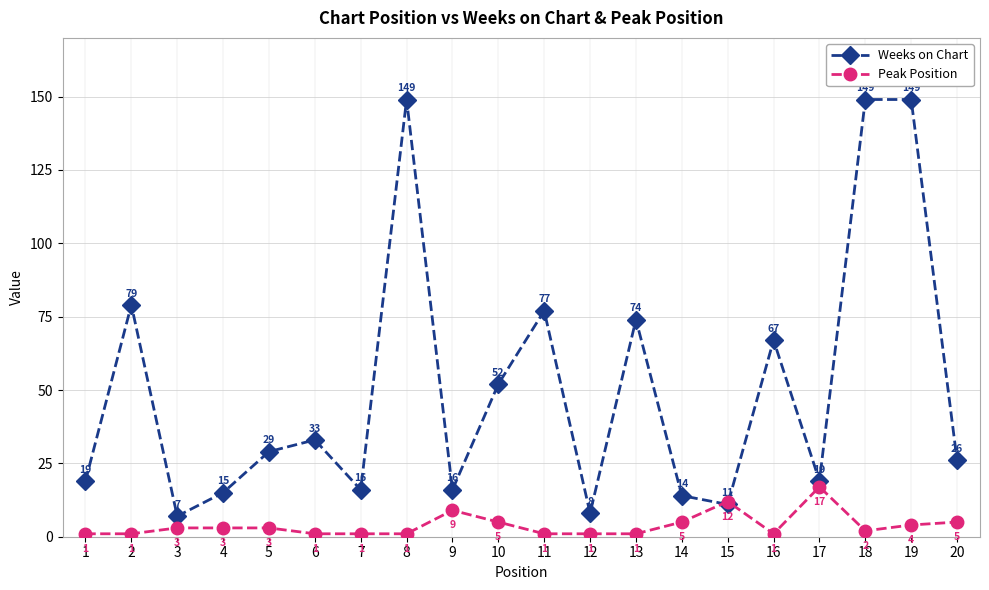

List the series in order of their overall mean, highest first.

Weeks on Chart, Peak Position